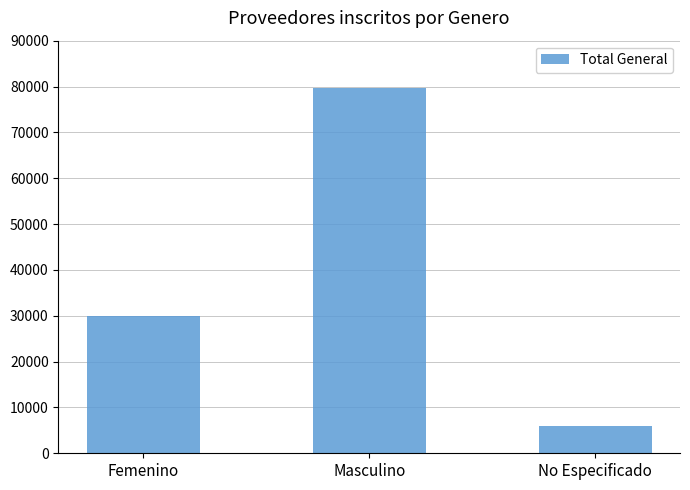

What position from the left is Masculino?

2